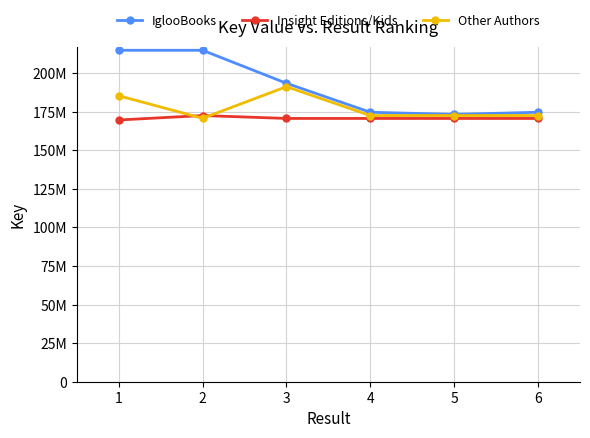

What is the value of the Insight Editions/Kids point at the 5th from the left?

170539736